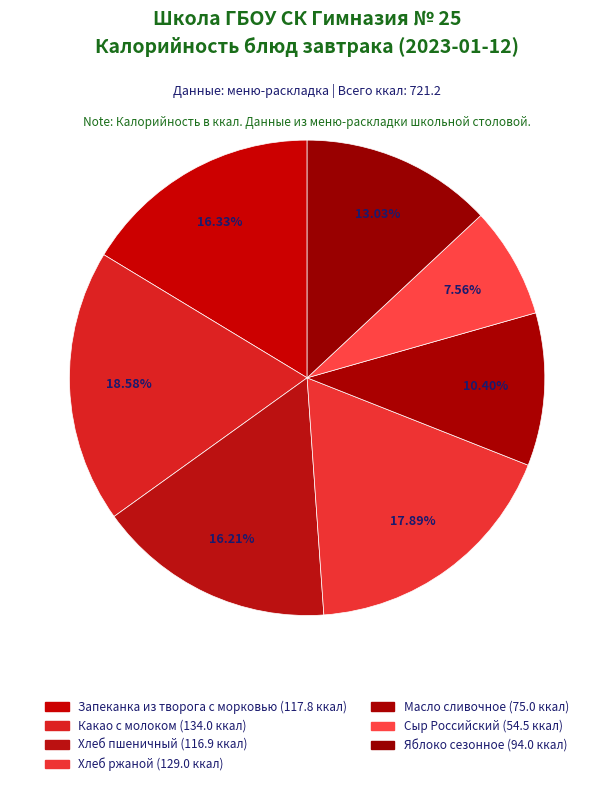

Is there a majority slice in this chart?

No